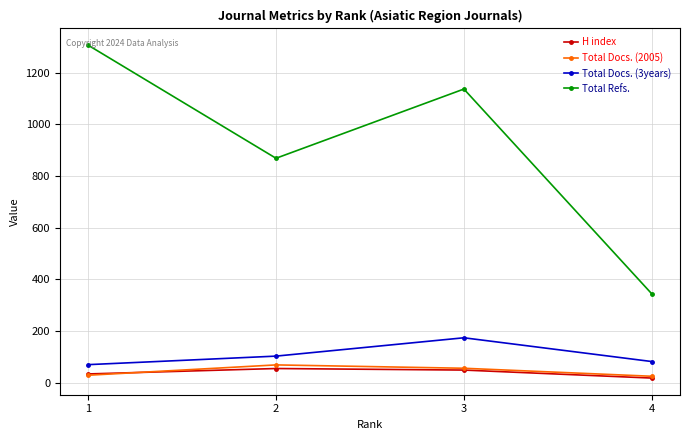

Which series has the largest total across all categories?

Total Refs.